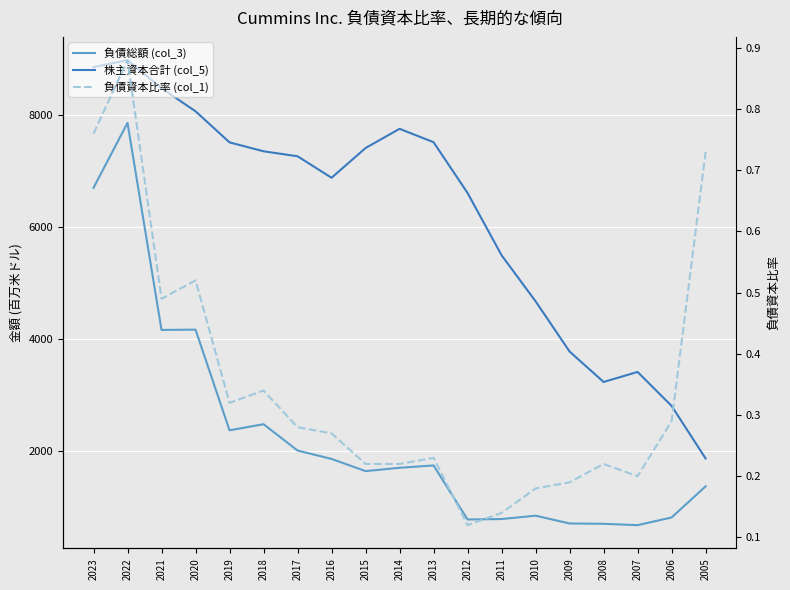

Reading left to right, transcribe all the data shown in this chart.

負債総額 (col_3): 2023=6696.0	2022=7855.0	2021=4159.0	2020=4164.0	2019=2367.0	2018=2476.0	2017=2006.0	2016=1856.0	2015=1639.0	2014=1698.0	2013=1740.0	2012=775.0	2011=783.0	2010=843.0	2009=704.0	2008=698.0	2007=674.0	2006=811.0	2005=1367.0
株主資本合計 (col_5): 2023=8850.0	2022=8975.0	2021=8474.0	2020=8062.0	2019=7507.0	2018=7348.0	2017=7259.0	2016=6875.0	2015=7406.0	2014=7749.0	2013=7510.0	2012=6603.0	2011=5492.0	2010=4670.0	2009=3773.0	2008=3230.0	2007=3409.0	2006=2802.0	2005=1864.0
負債資本比率 (col_1): 2023=0.8	2022=0.9	2021=0.5	2020=0.5	2019=0.3	2018=0.3	2017=0.3	2016=0.3	2015=0.2	2014=0.2	2013=0.2	2012=0.1	2011=0.1	2010=0.2	2009=0.2	2008=0.2	2007=0.2	2006=0.3	2005=0.7